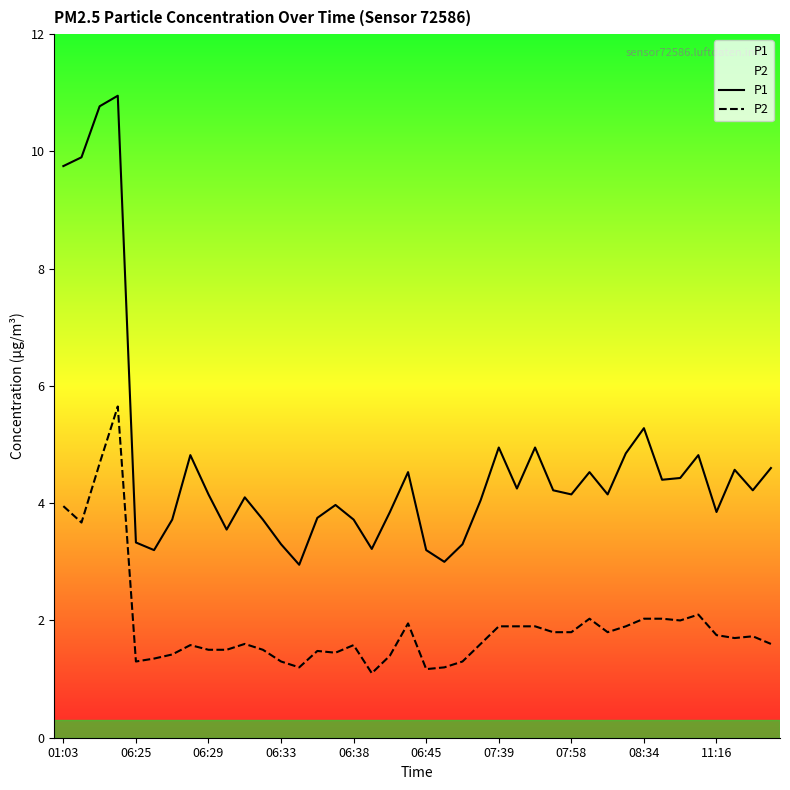

Rank the series by their maximum value, from lowest to highest.

P2, P1